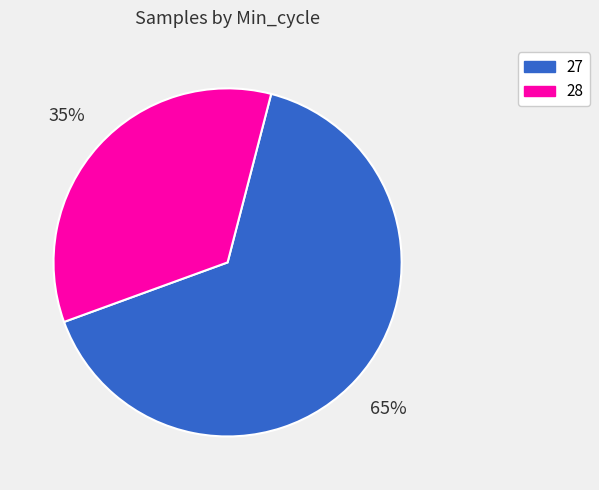

Combined, do 27 and 28 account for over 50%?

Yes